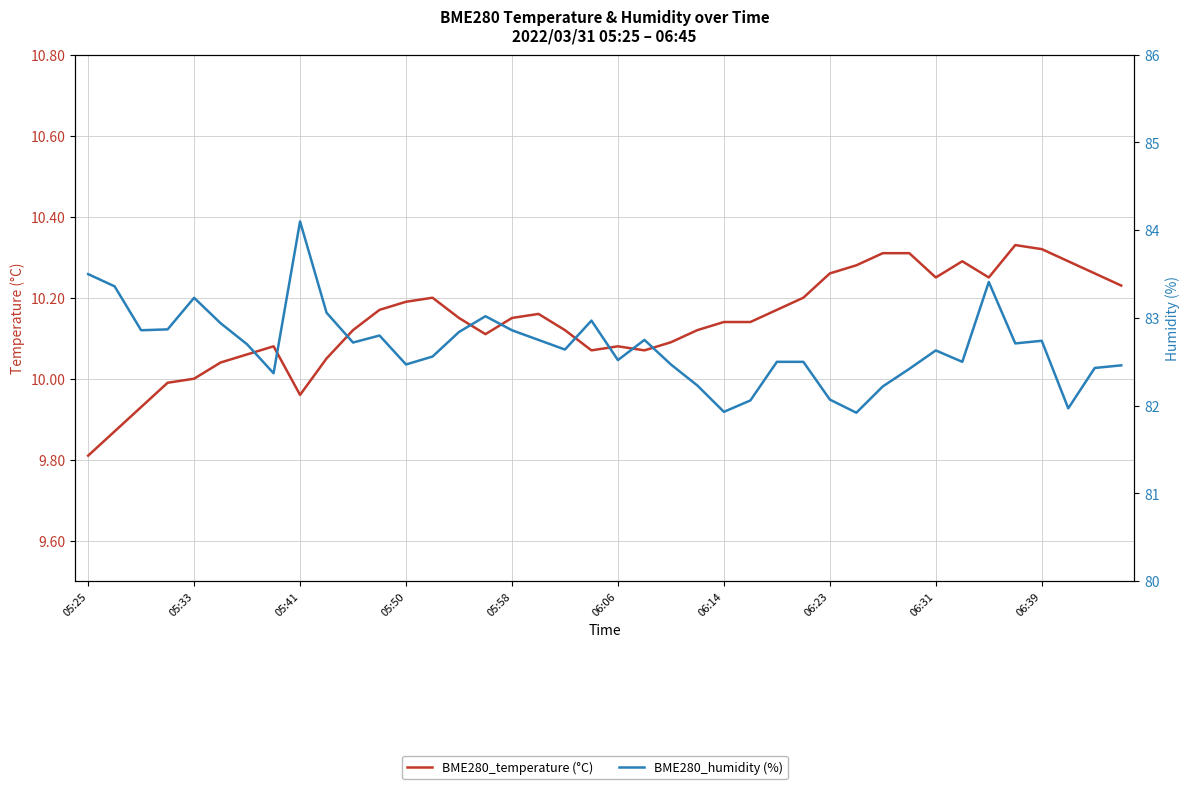

Where is BME280_humidity (%) nearest to the value 83?

15